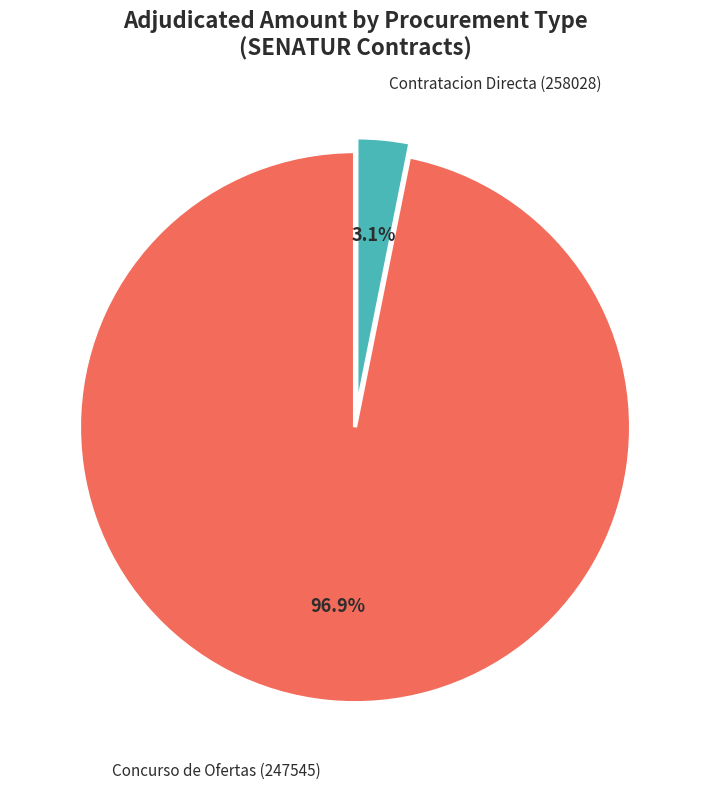

Between Concurso de Ofertas (247545) and Contratacion Directa (258028), which is larger?

Concurso de Ofertas (247545)